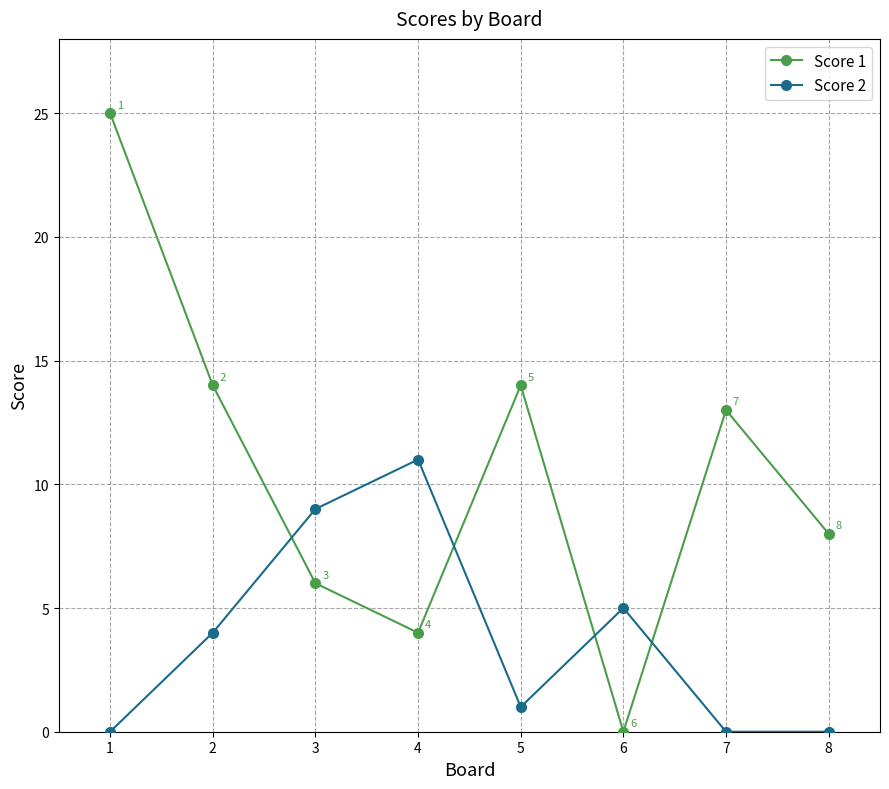

Where is the first local minimum for Score 1?

4